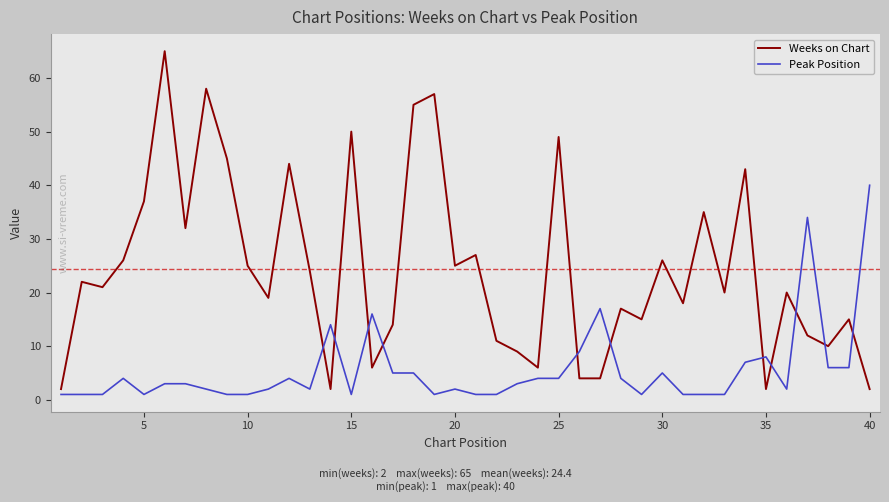

Which series has the largest total across all categories?

Weeks on Chart